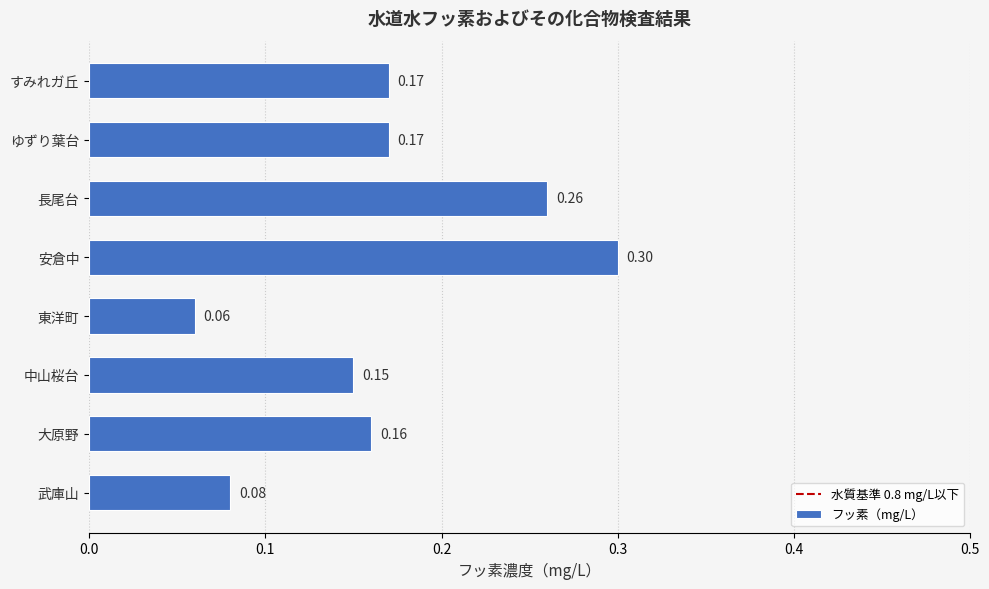

At which category does the chart reach its peak across all series?

安倉中